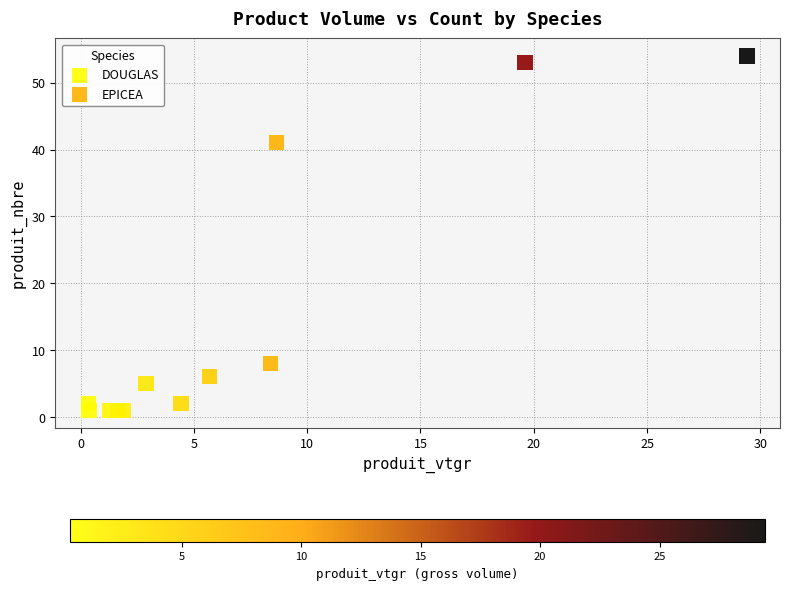

Which series has the widest spread of Y values?

EPICEA